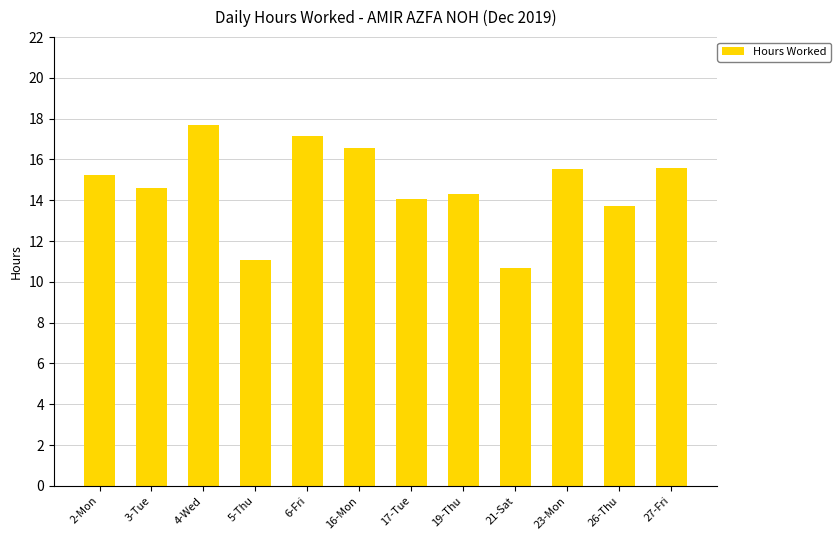

Is it true that the value at 4-Wed is 17.7?

True